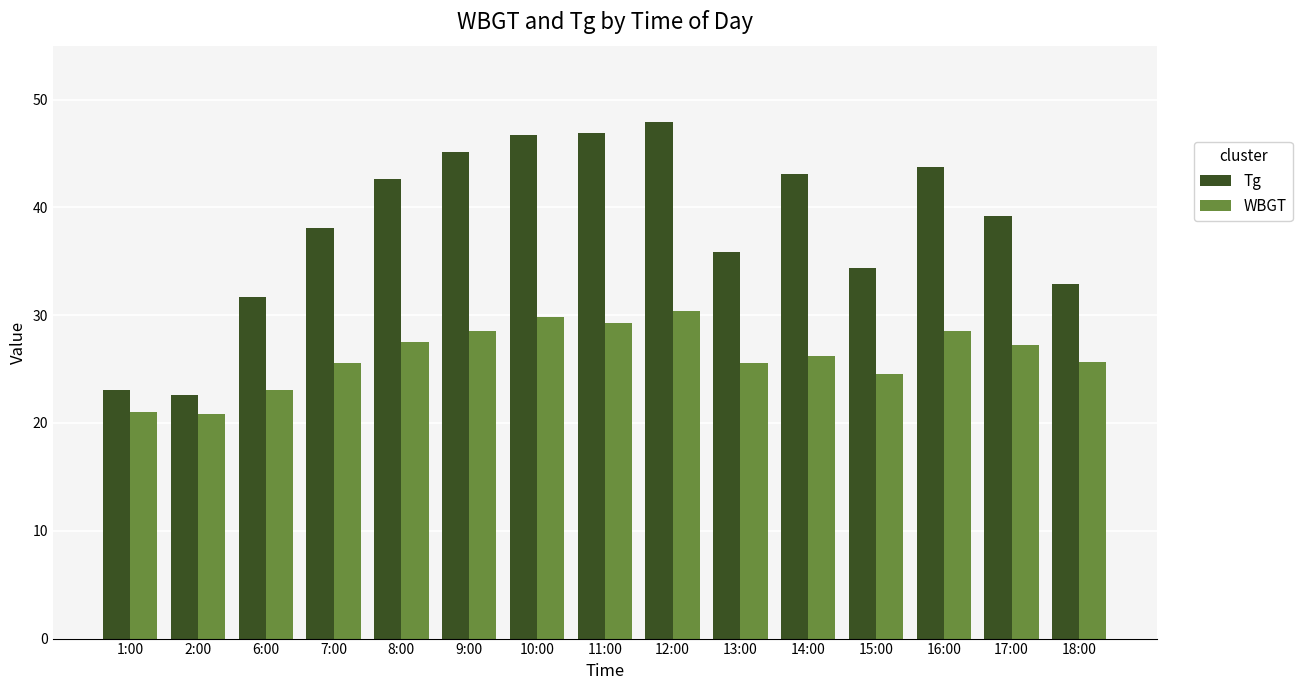

Is it true that WBGT equals 29.8 at 10:00?

True